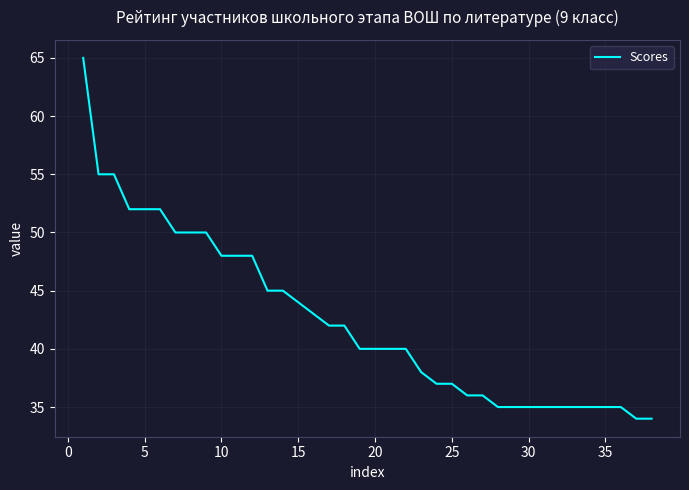

What is the difference between the maximum and minimum values?

31